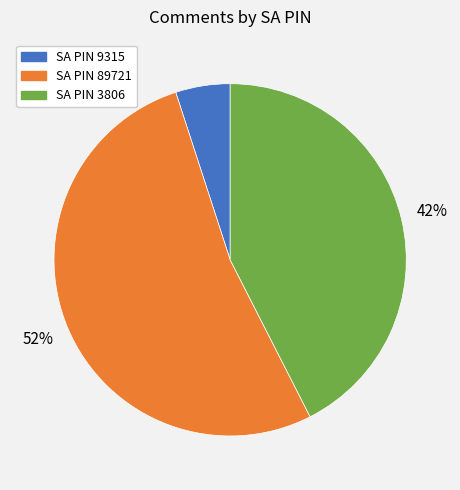

To the nearest percent, what is the average slice percentage?

33%